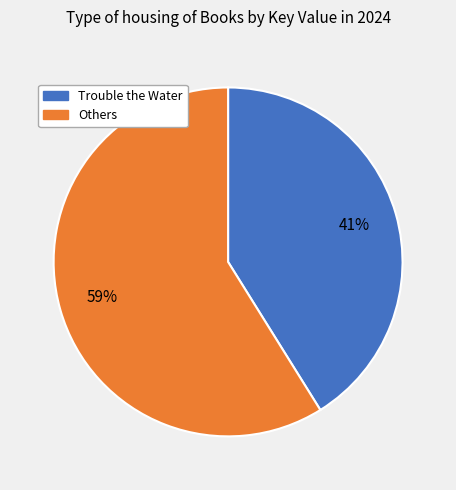

To the nearest percent, what is the difference between the largest and smallest slice percentages?

18%